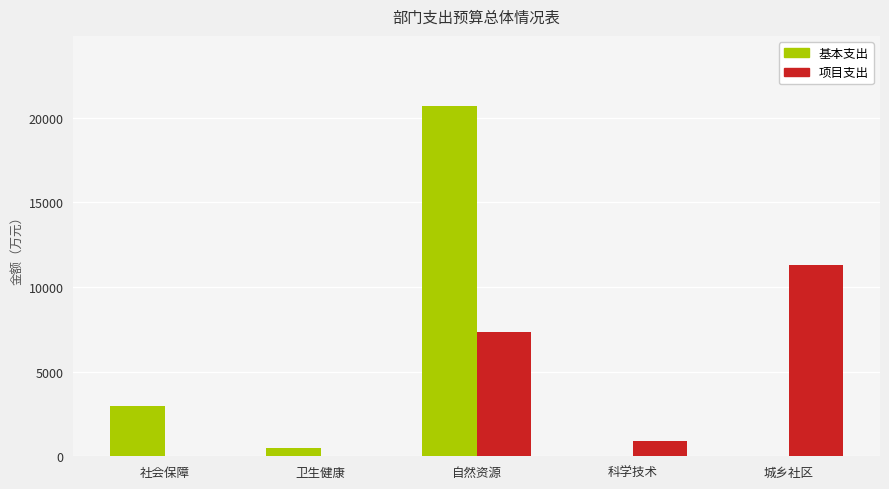

How many groups of bars are there?

5